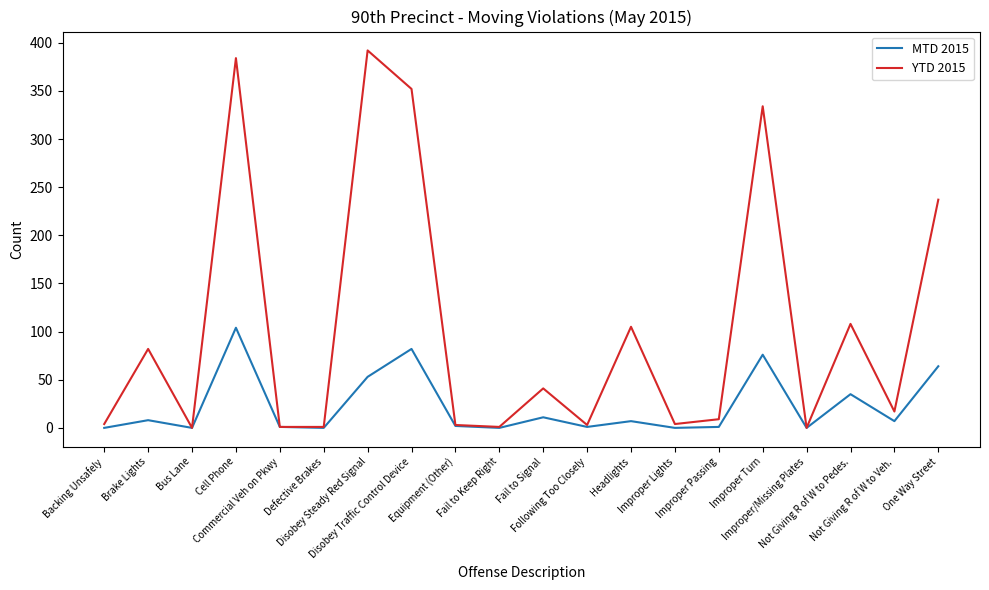

How many interior local peaks does the YTD 2015 series have?

7